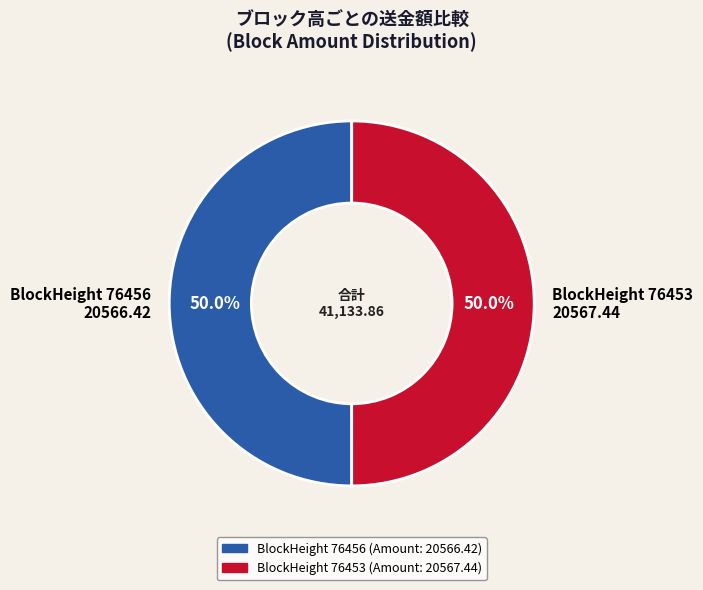

How much of the chart is everything except BlockHeight 76453 20567.44?

50.0%